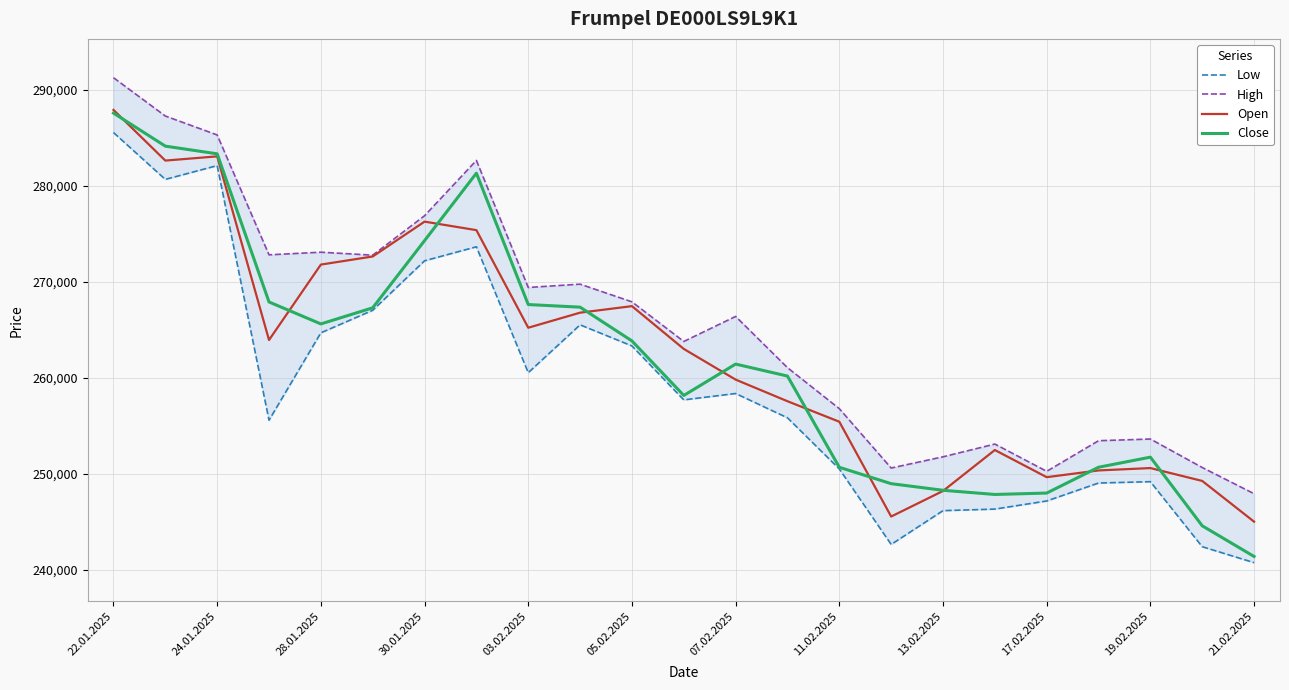

Is it true that Close equals 287603 at 22.01.2025?

True